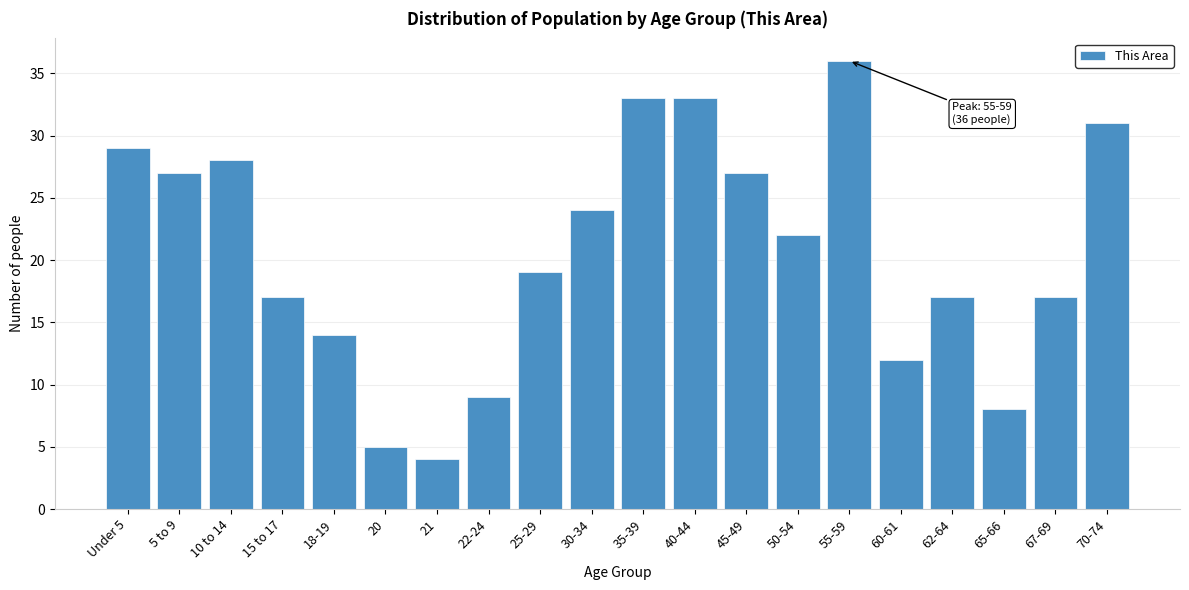

Reading right to left, extract all data points from this chart.

31	17	8	17	12	36	22	27	33	33	24	19	9	4	5	14	17	28	27	29